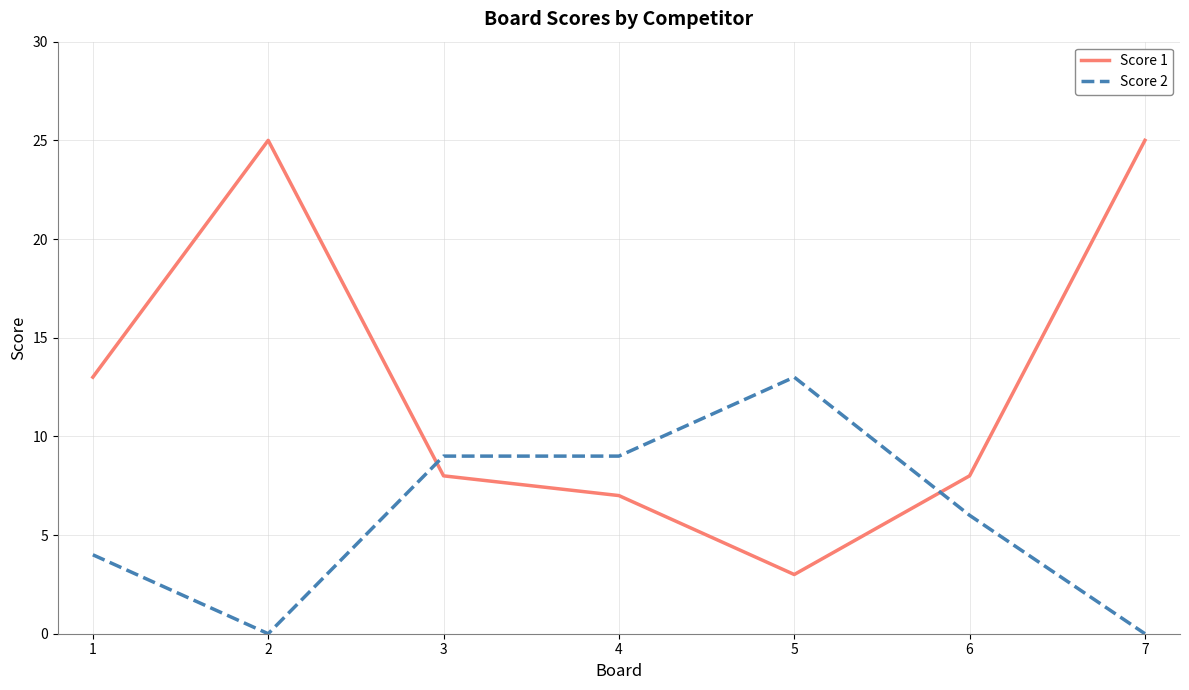

True or false: Score 1 and Score 2 intersect in this chart.

True